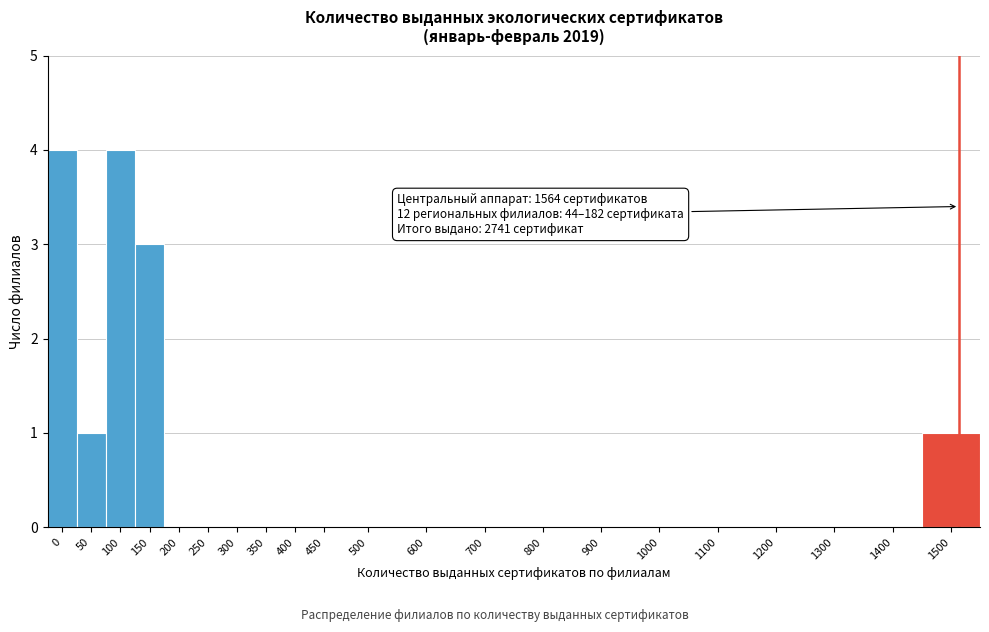

Reading right to left, list all the values displayed in this chart.

1500=1	1400=0	1300=0	1200=0	1100=0	1000=0	900=0	800=0	700=0	600=0	500=0	450=0	400=0	350=0	300=0	250=0	200=0	150=3	100=4	50=1	0=4